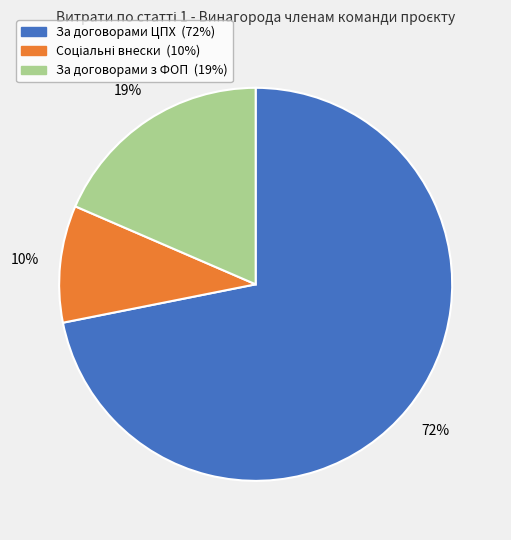

Count the number of slices in the pie.

3